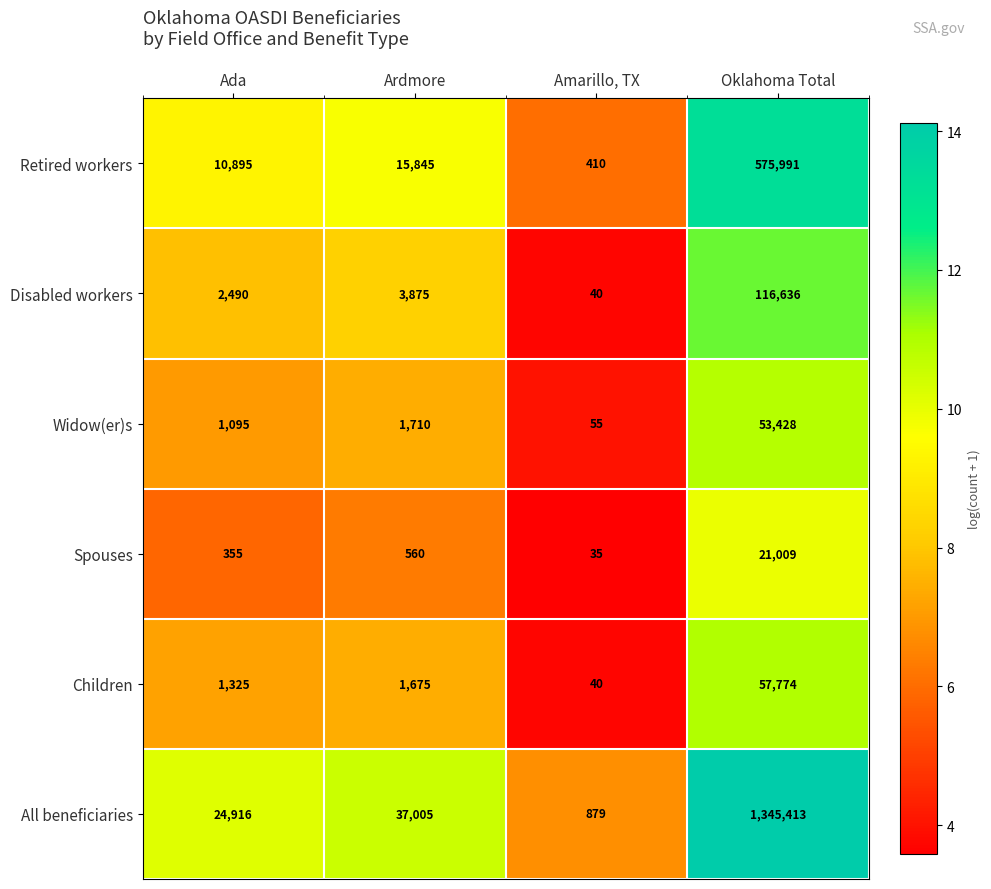

The Children series shows 29727 at Oklahoma Total. True or false?

False